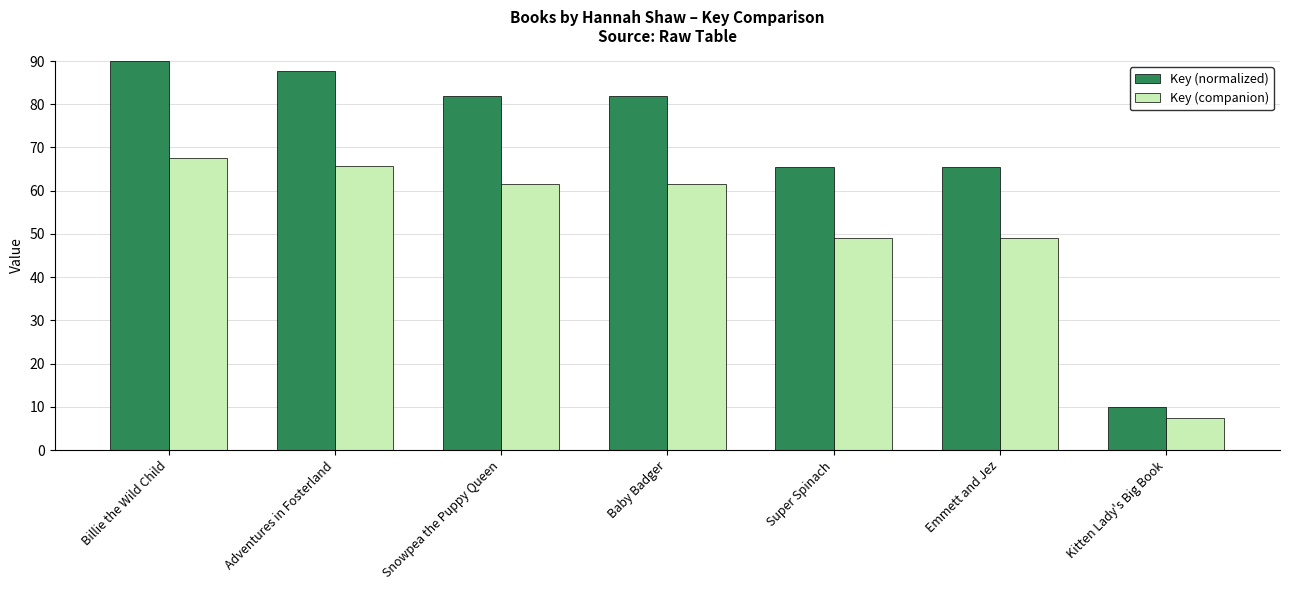

What are all the series names shown in the legend?

Key (normalized), Key (companion)